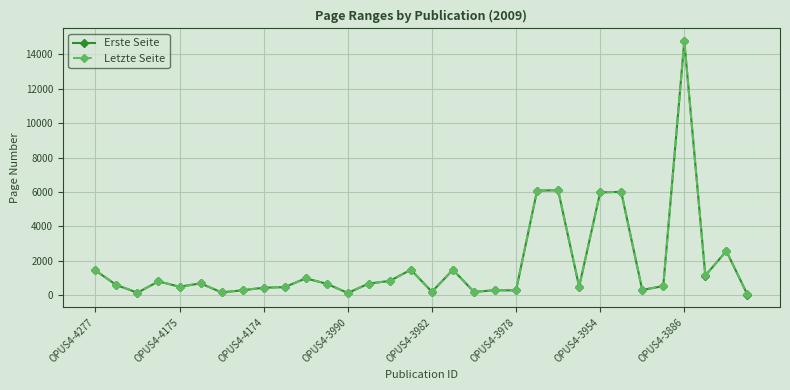

True or false: Erste Seite has more than 0 points higher than both neighbors.

True